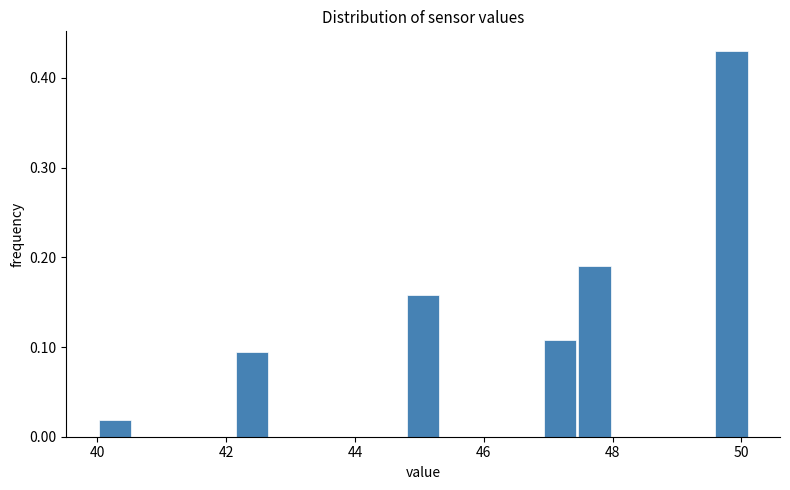

Read against the x-axis, roughly where is the centre of the tallest bar?

49.8